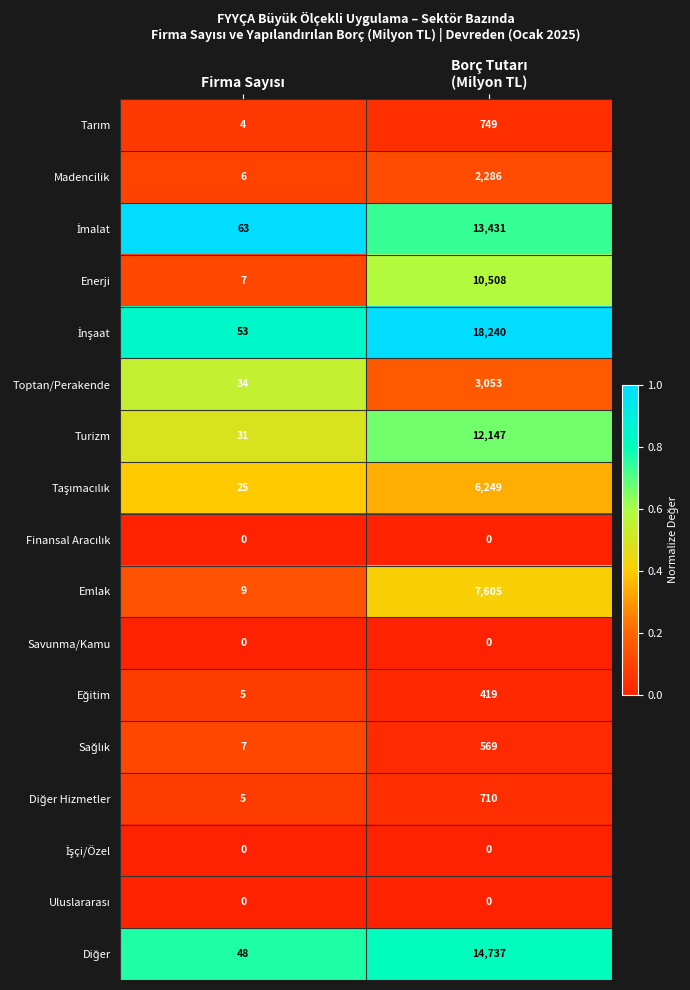

What is the maximum value shown in the chart?

18240